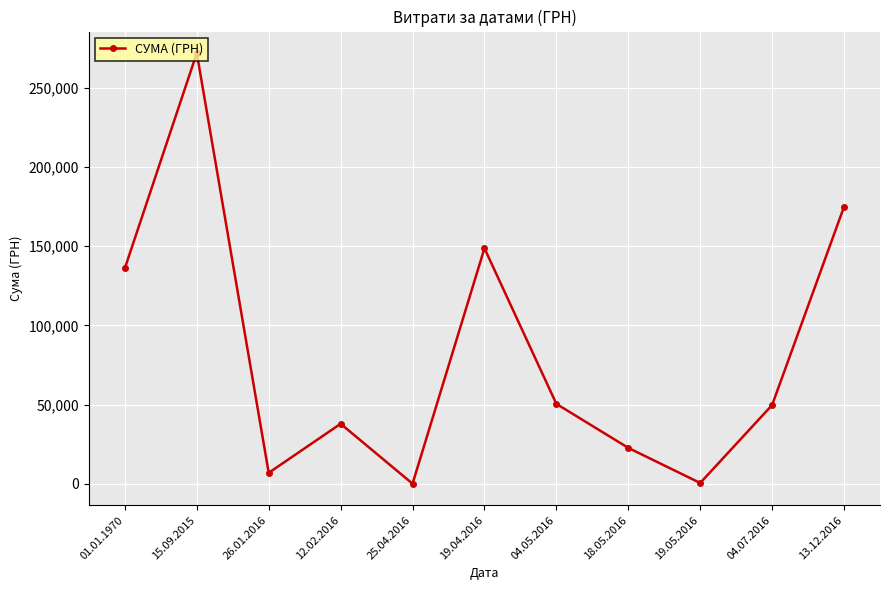

Is it true that the value at 15.09.2015 is 271932.0?

True